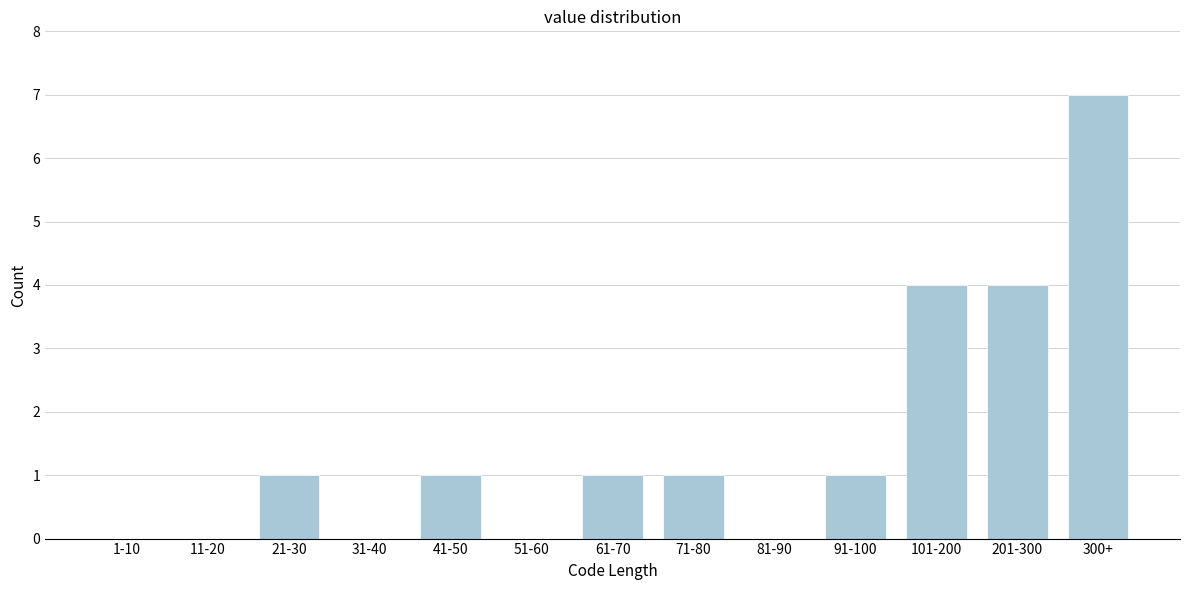

Reading right to left, list all the values displayed in this chart.

300+=7	201-300=4	101-200=4	91-100=1	81-90=0	71-80=1	61-70=1	51-60=0	41-50=1	31-40=0	21-30=1	11-20=0	1-10=0